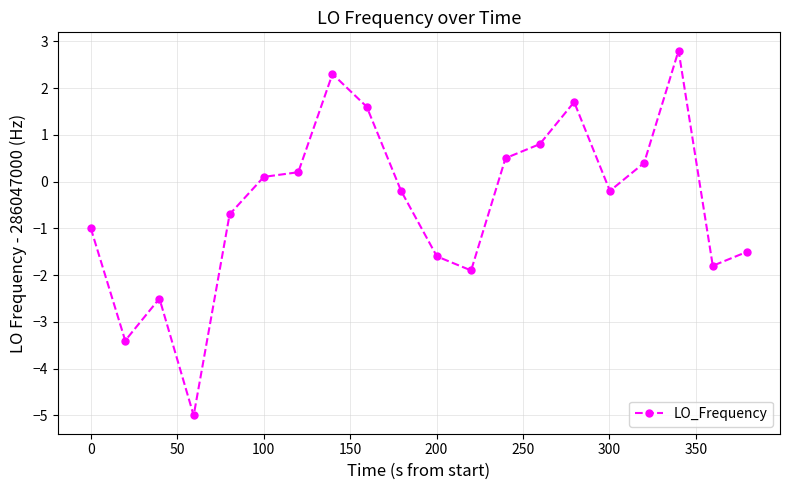

How many values exceed 0?

9